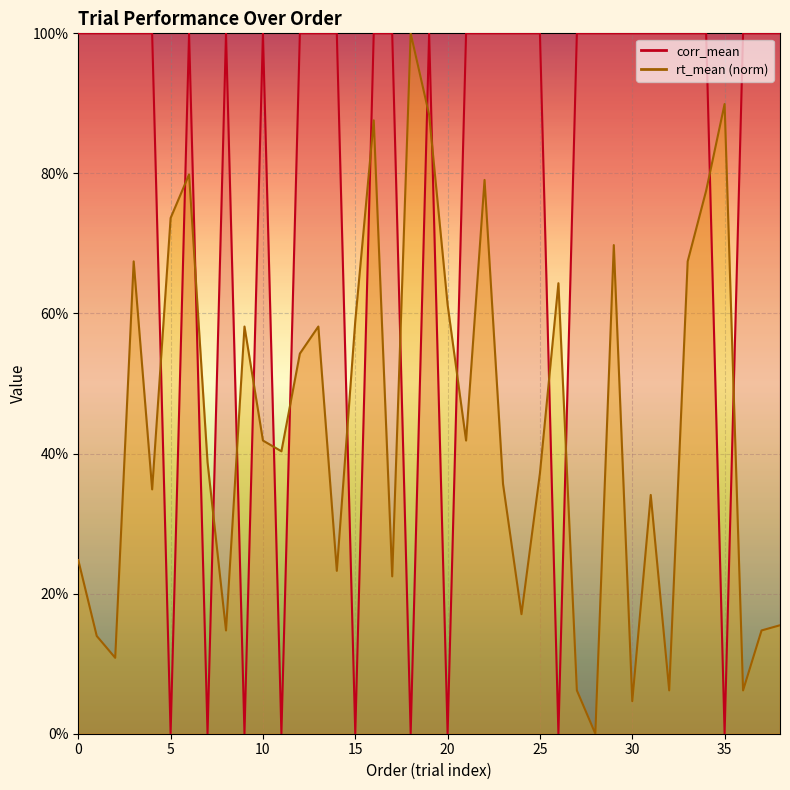

At which category is the sum across all series the highest?

19